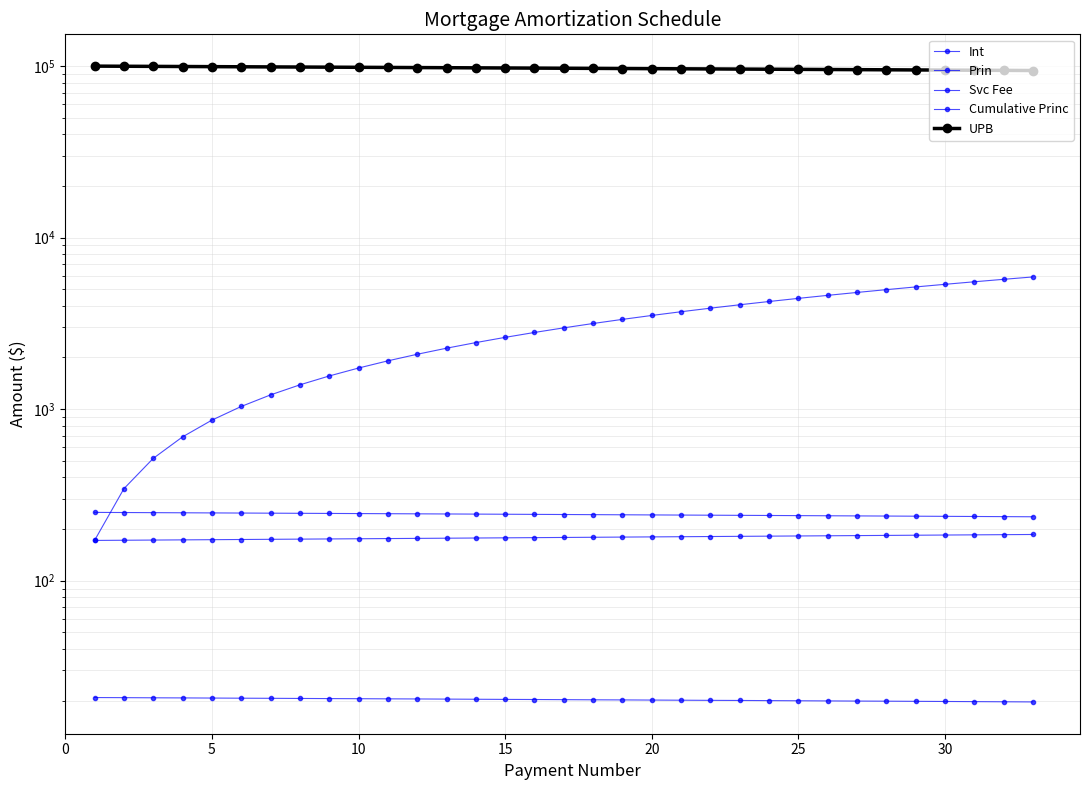

Does the chart have visible grid lines?

Yes